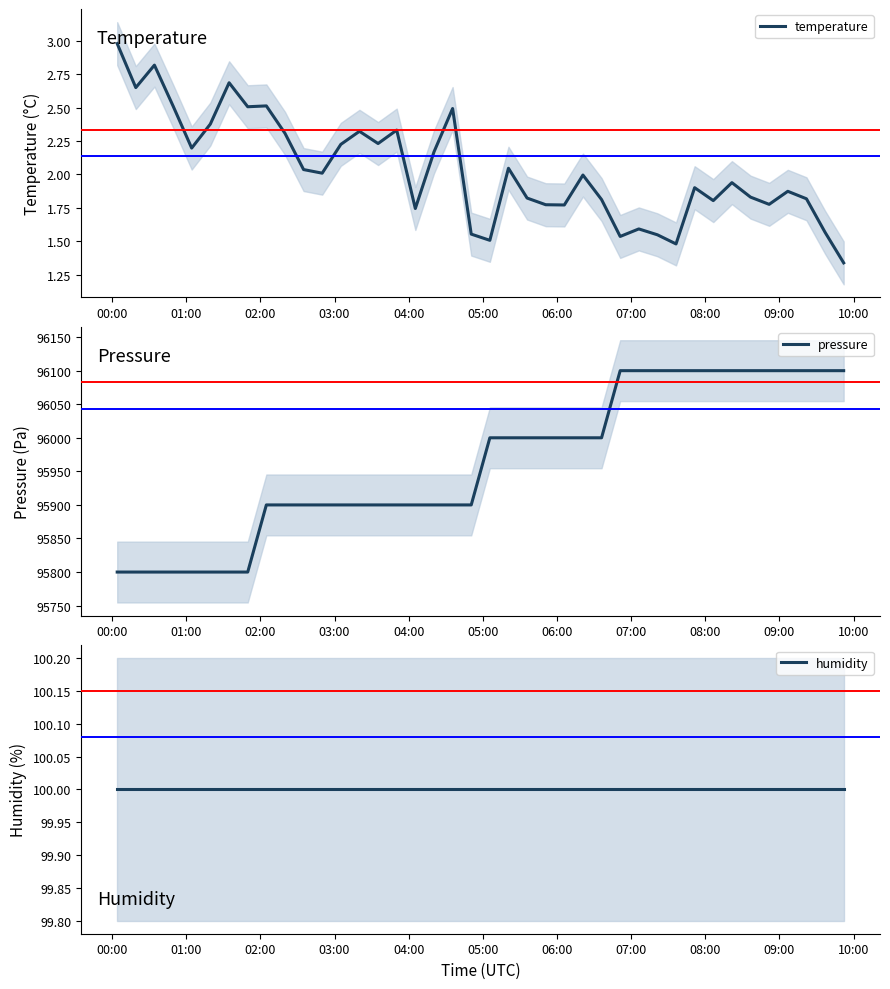

What is the value of the humidity point at the 24th from the left?

100.0